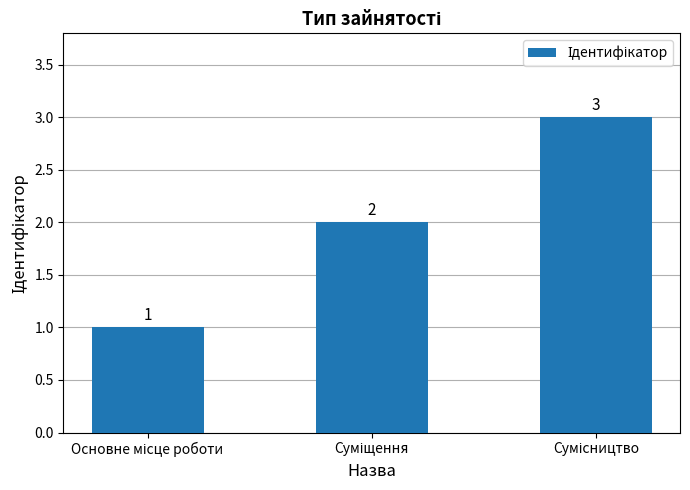

What is the greatest value displayed?

3